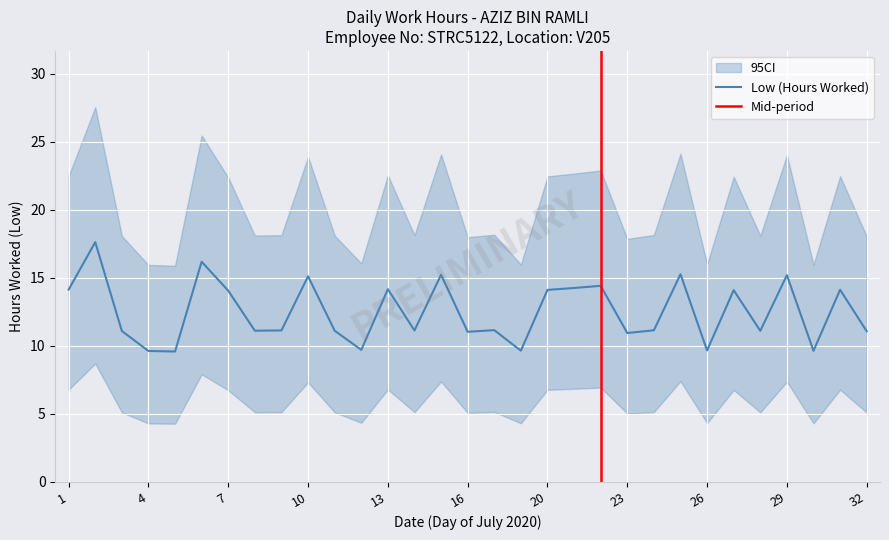

What is the average value?

12.5